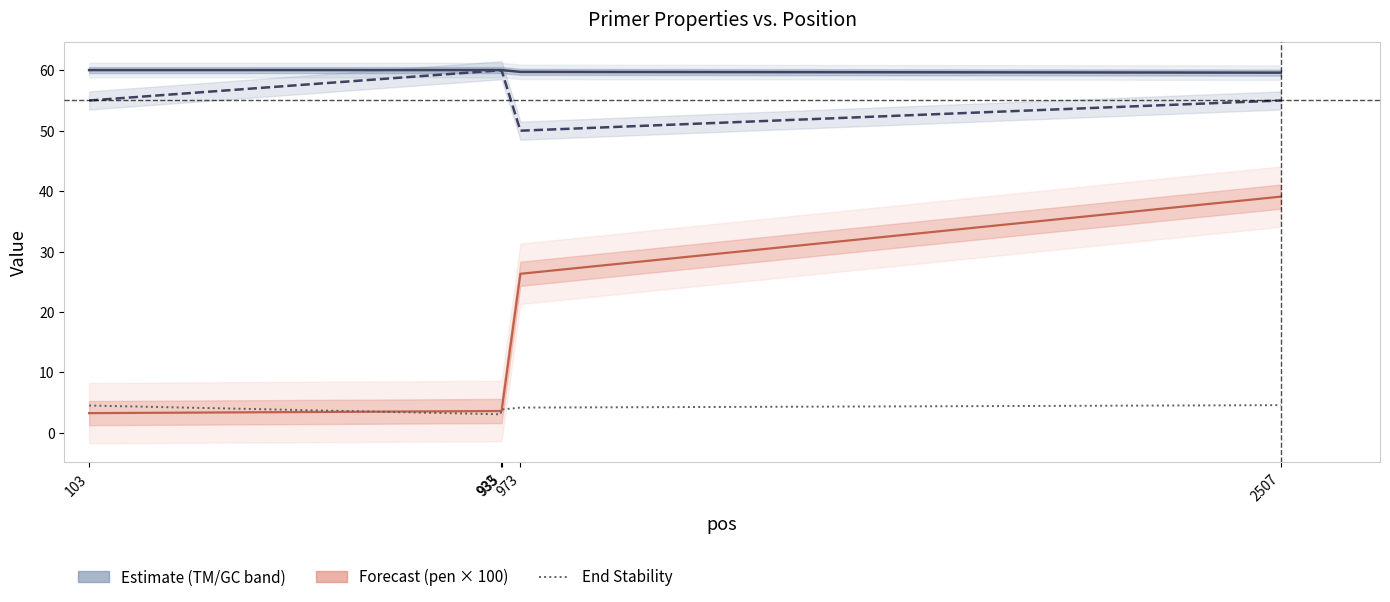

At how many categories does at least one series exceed 4?

5